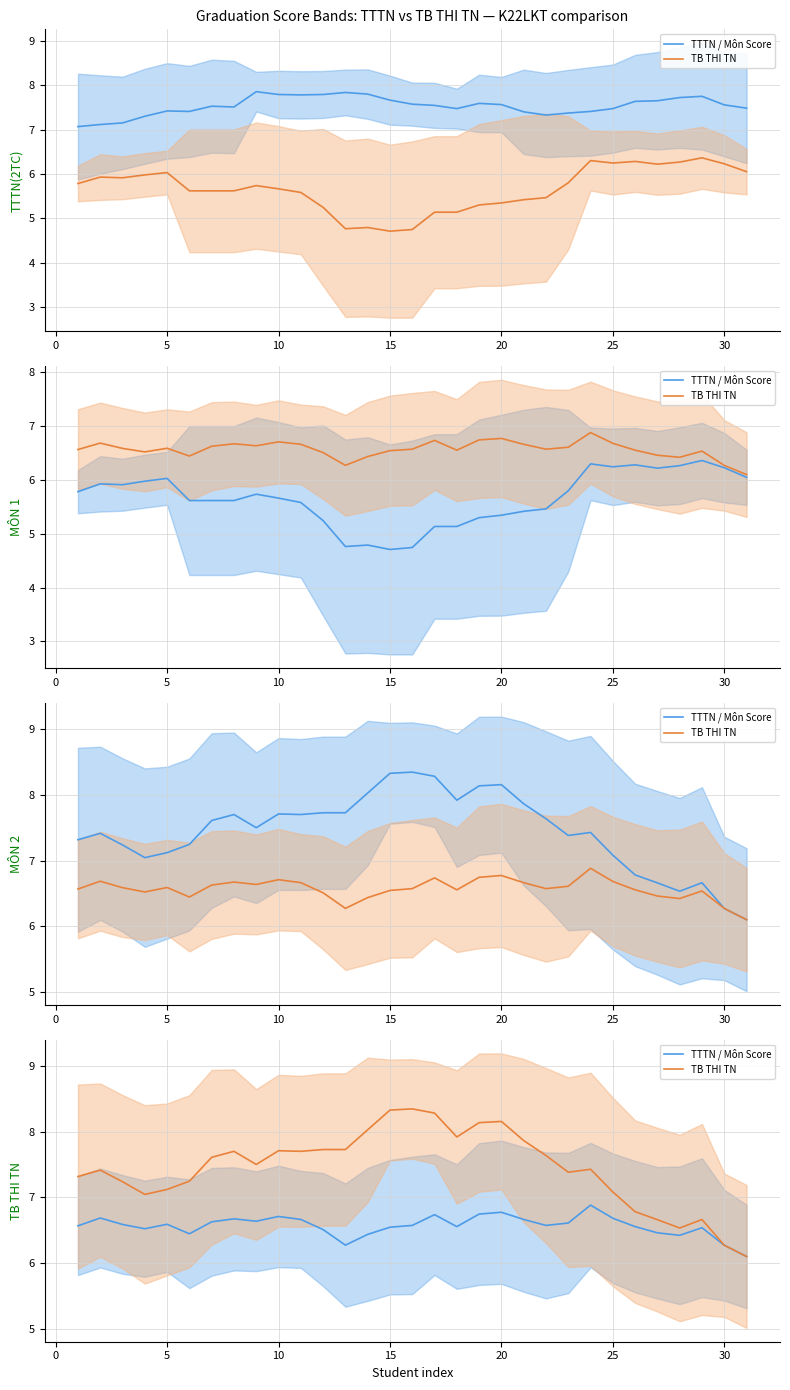

Which series has the largest range (max minus min)?

TB THI TN